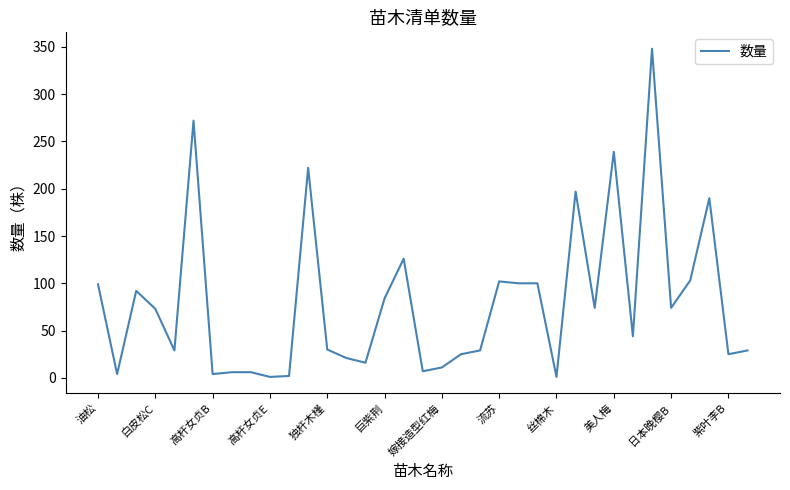

Does the chart have visible grid lines?

No